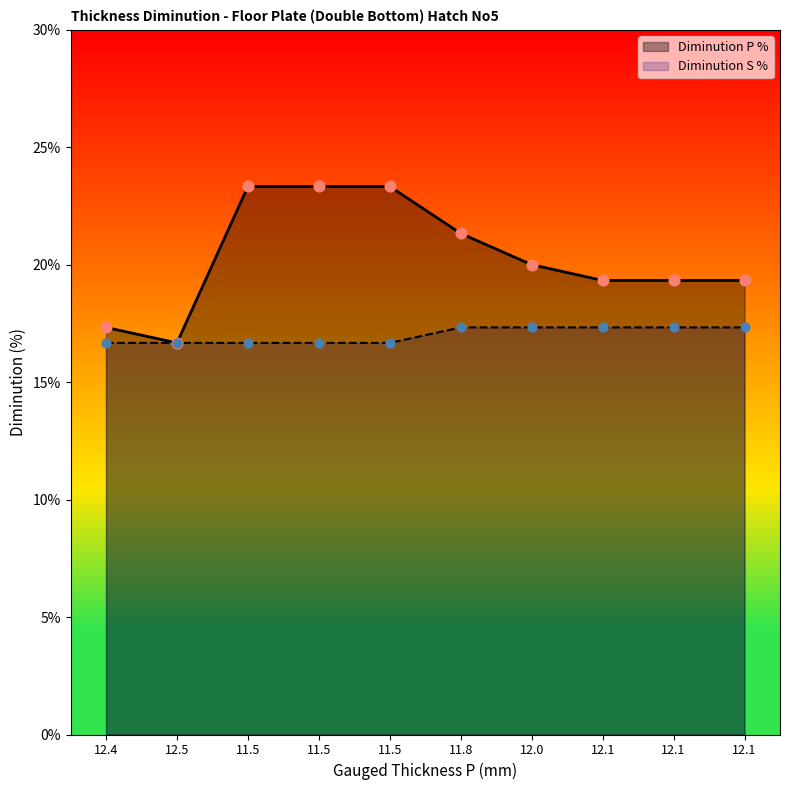

Which series has the largest total across all categories?

Diminution P %